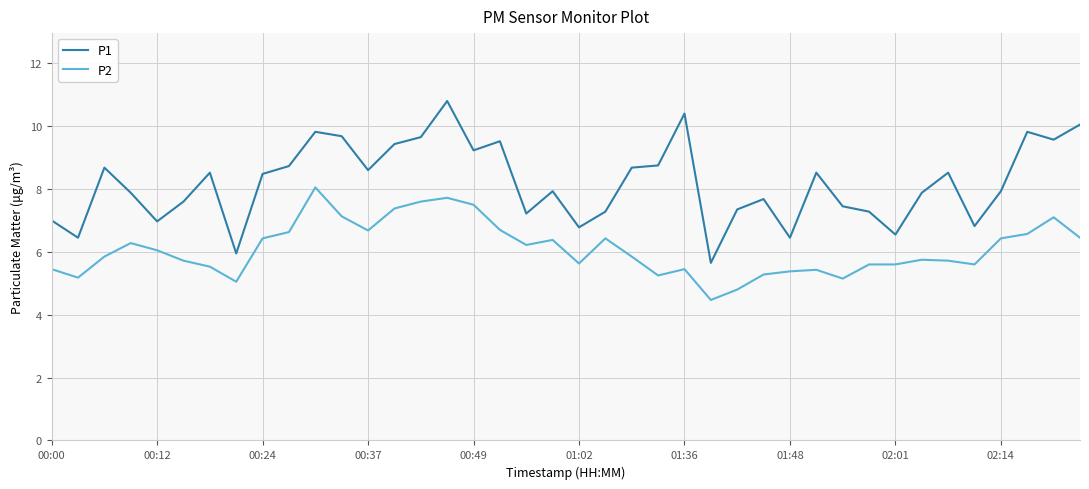

Rank the series by their maximum value, from highest to lowest.

P1, P2